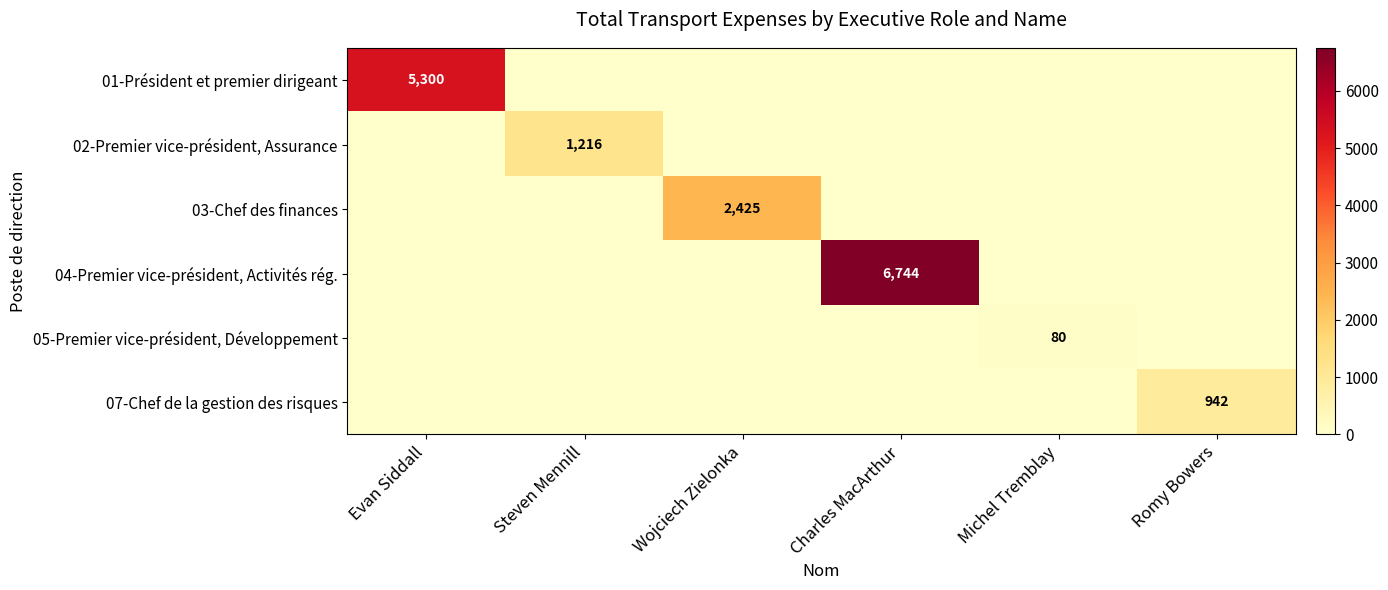

The value of 05-Premier vice-président, Développement at Wojciech Zielonka is -56.0. True or false?

False